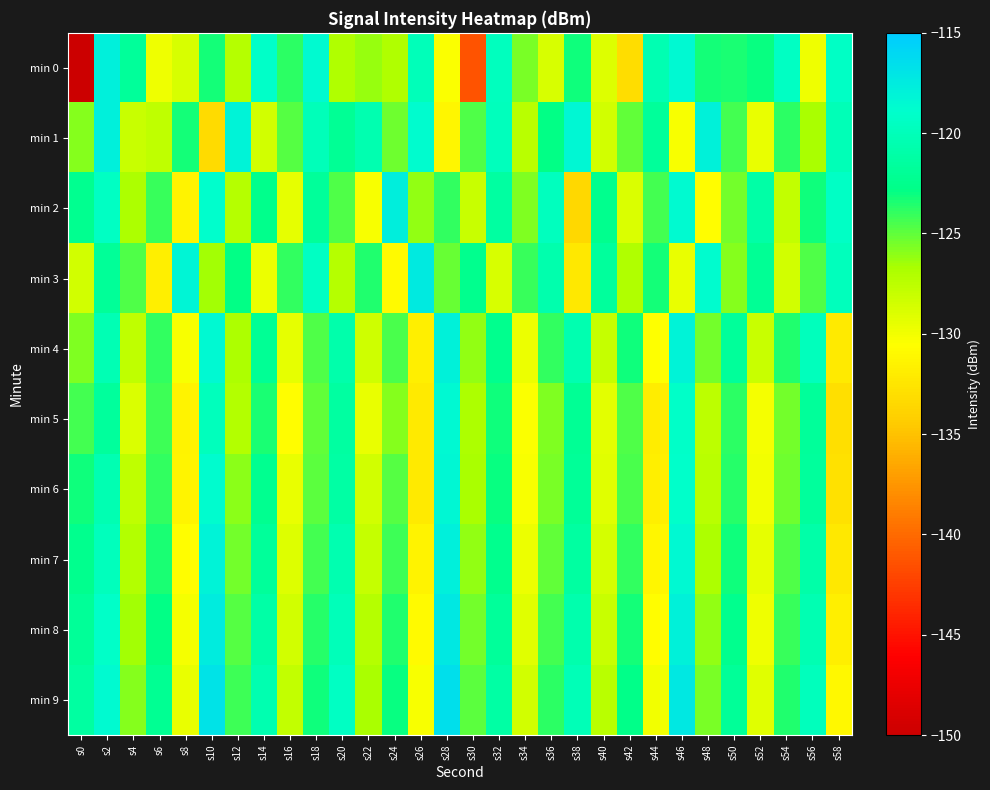

Between s14 and s50, which is larger?

s14